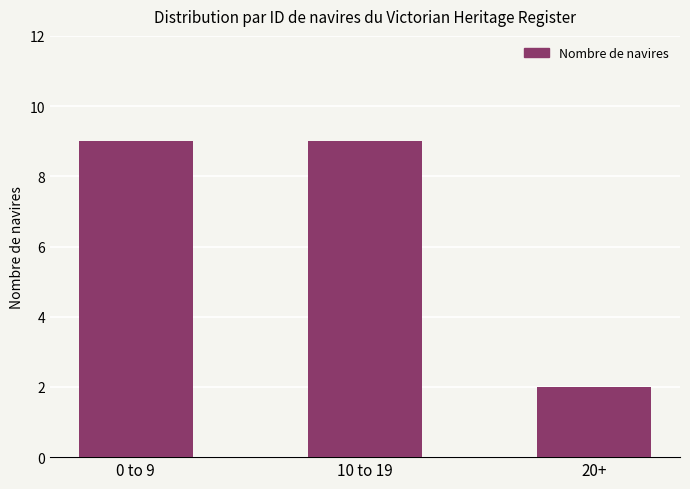

Read the value at 10 to 19.

9